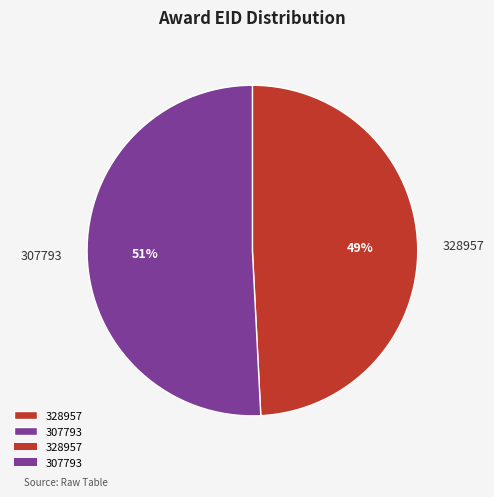

Which slice is the smallest?

328957